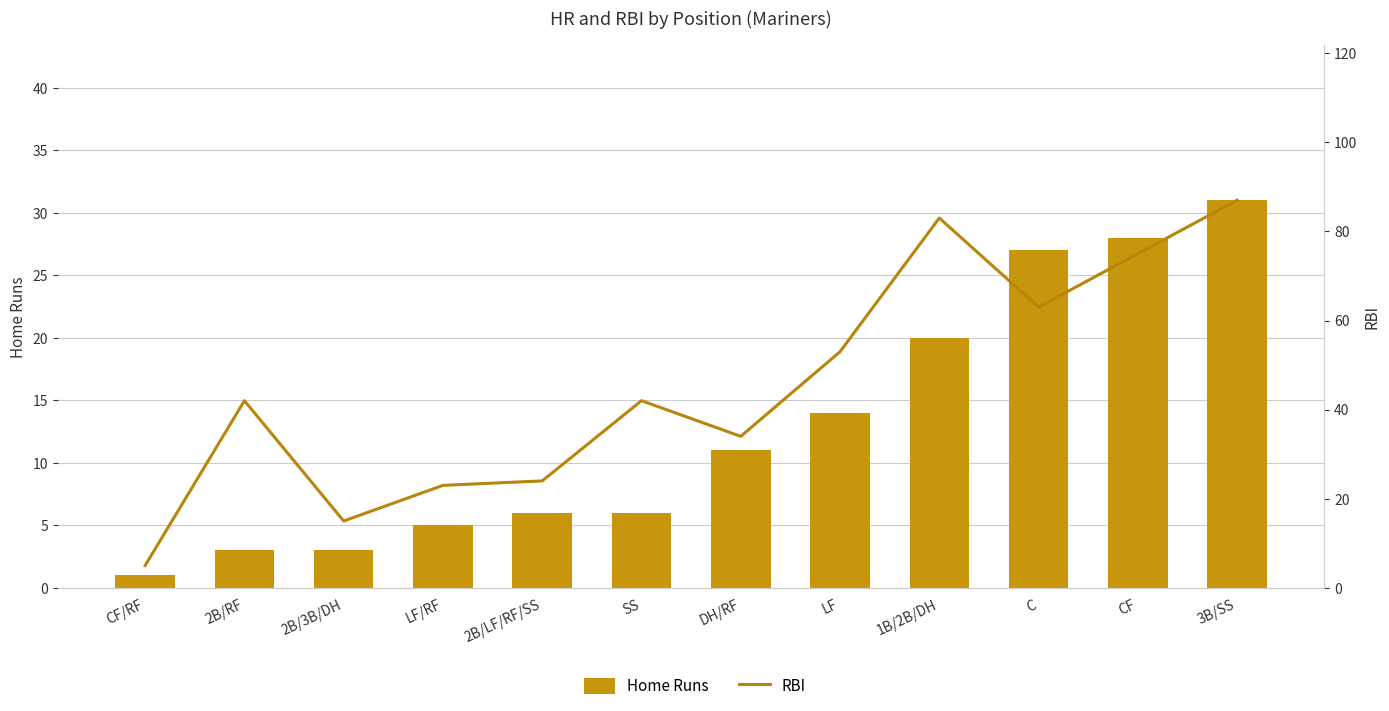

Rank the categories by RBI value from highest to lowest.

3B/SS, 1B/2B/DH, CF, C, LF, 2B/RF, SS, DH/RF, 2B/LF/RF/SS, LF/RF, 2B/3B/DH, CF/RF